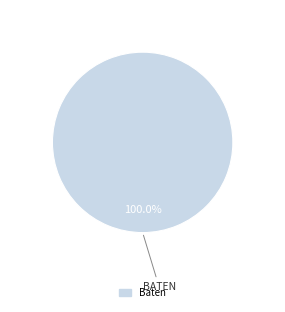

Rank the categories by value from lowest to highest.

Baten